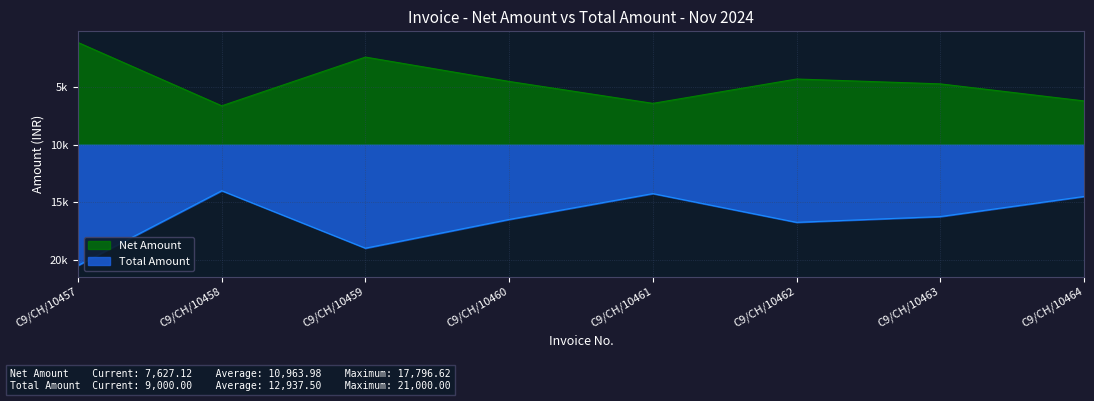

At which category is the sum across all series the highest?

C9/CH/10458